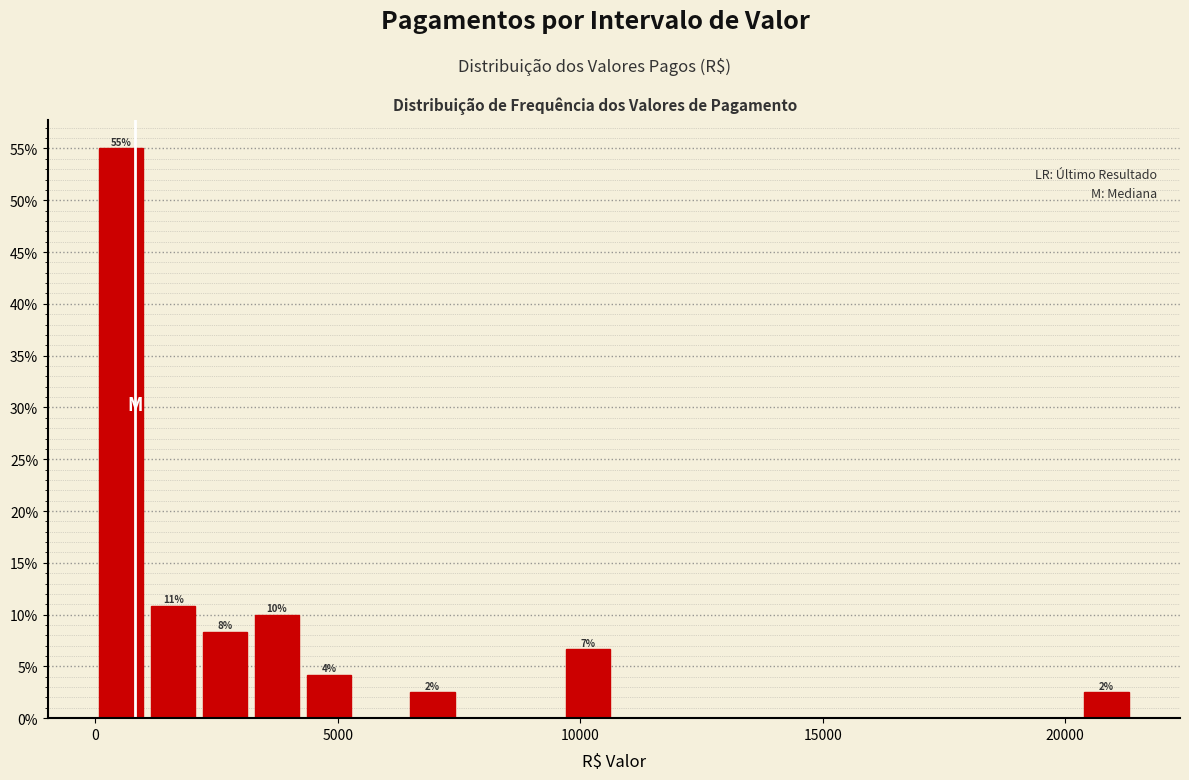

Around what value on the x-axis is the tallest bar? Give the approximate position of its centre, as read against the axis.

500